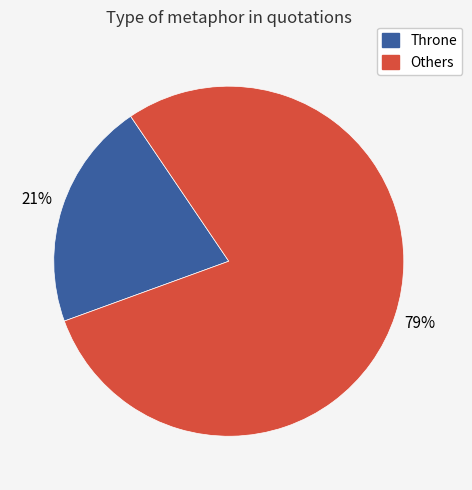

Is there any slice that represents more than half of the pie?

Yes